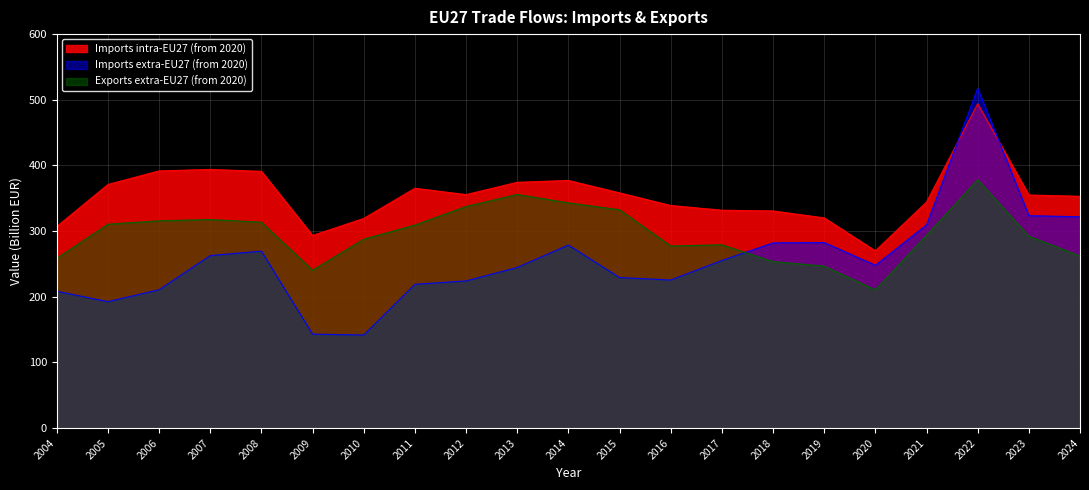

What are all the series names shown in the legend?

Imports intra-EU27 (from 2020), Imports extra-EU27 (from 2020), Exports extra-EU27 (from 2020)